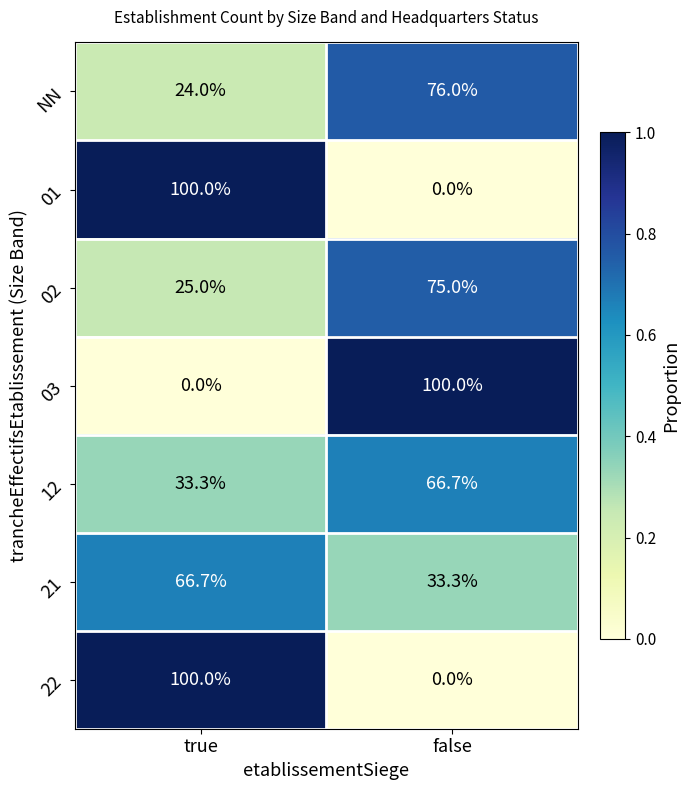

What is the sum of all 22 values?

100.0